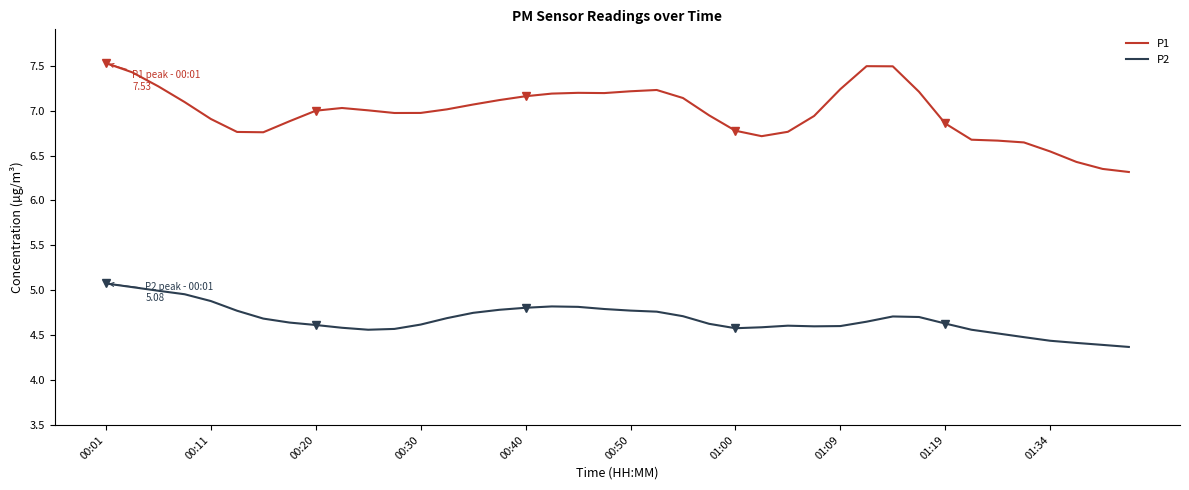

Which series changed the most between 21 and 22?

P1